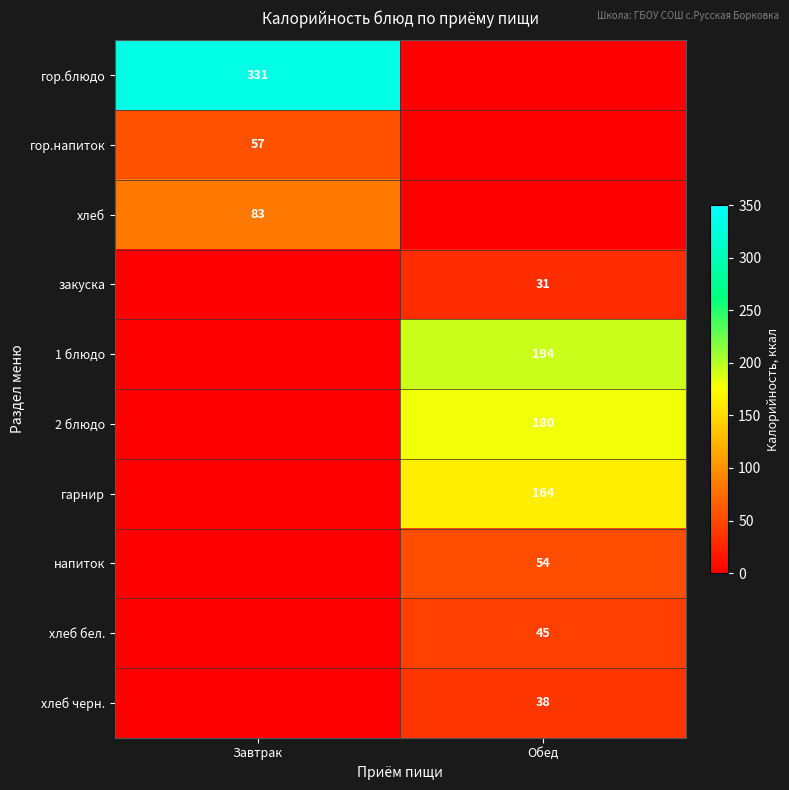

At how many categories does at least one series exceed 307?

1